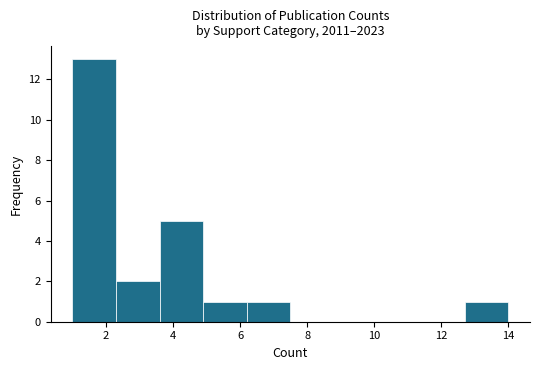

Reading left to right, list every bar in this chart as the range it spans on the x-axis followed by its height. Neither the bar edges nor the heights are printed on the chart, so give them approximately, as read against the axes.

1.0 to 2.3: 13
2.3 to 3.6: 2
3.6 to 4.9: 5
4.9 to 6.2: 1
6.2 to 7.5: 1
7.5 to 8.8: 0
8.8 to 10.1: 0
10.1 to 11.4: 0
11.4 to 12.7: 0
12.7 to 14.0: 1